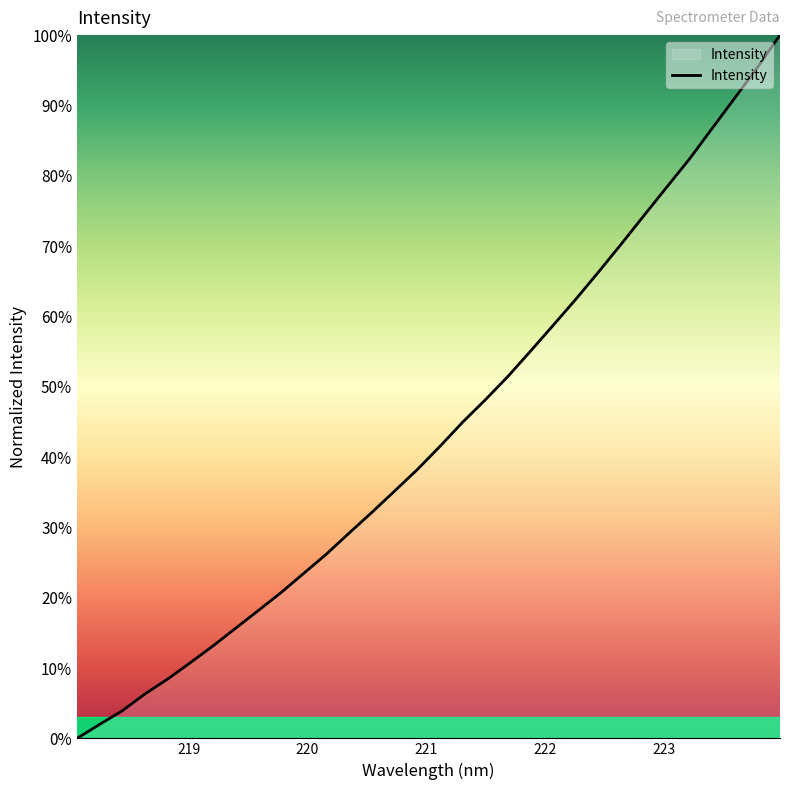

What is the difference between the maximum and minimum values?

100.0